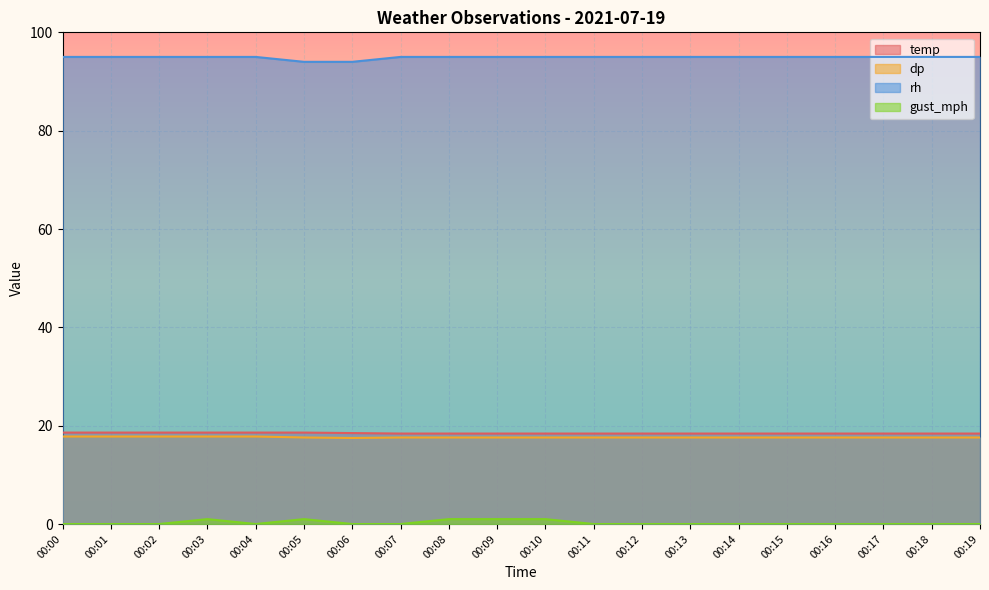

Is it true that dp equals 17.6 at 00:07?

True